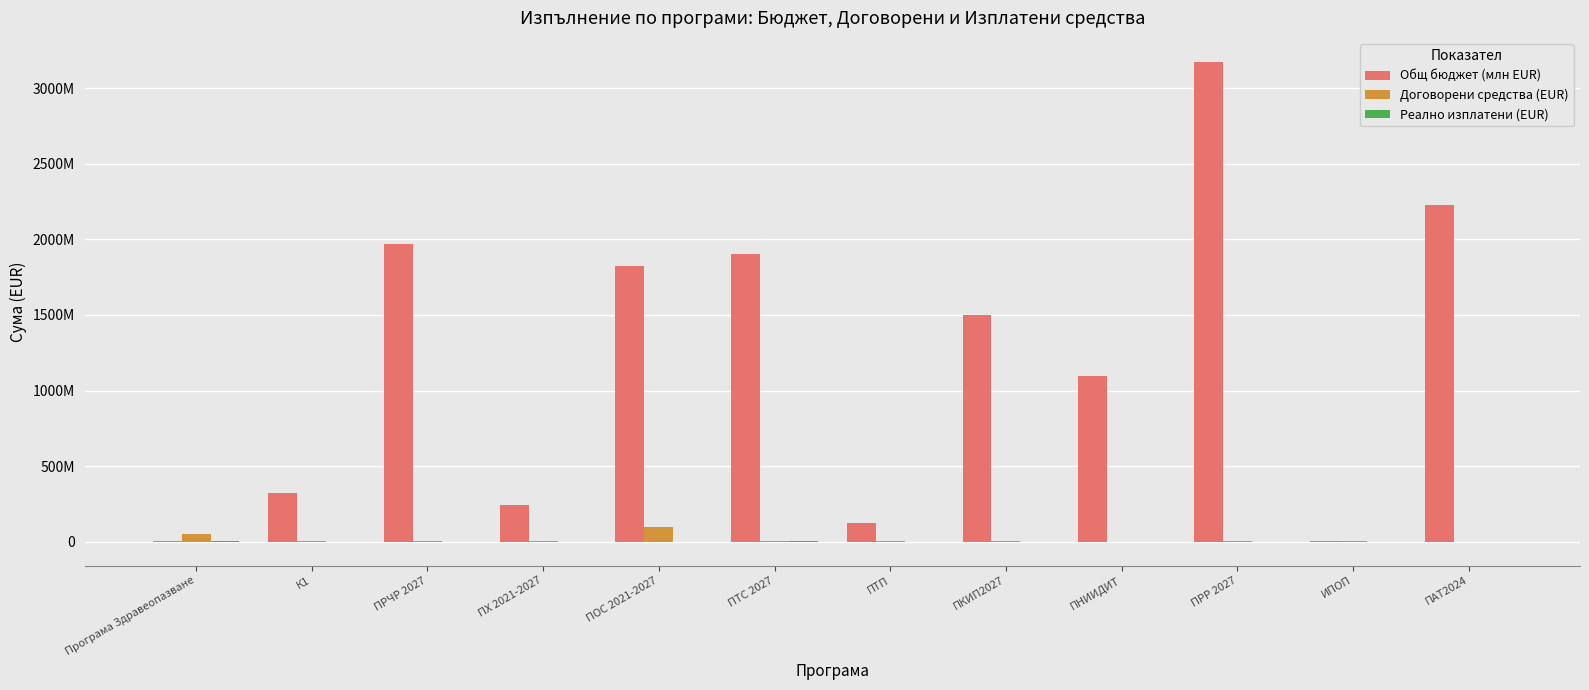

List the series in order of their peak value, highest first.

Общ бюджет (млн EUR), Договорени средства (EUR), Реално изплатени (EUR)